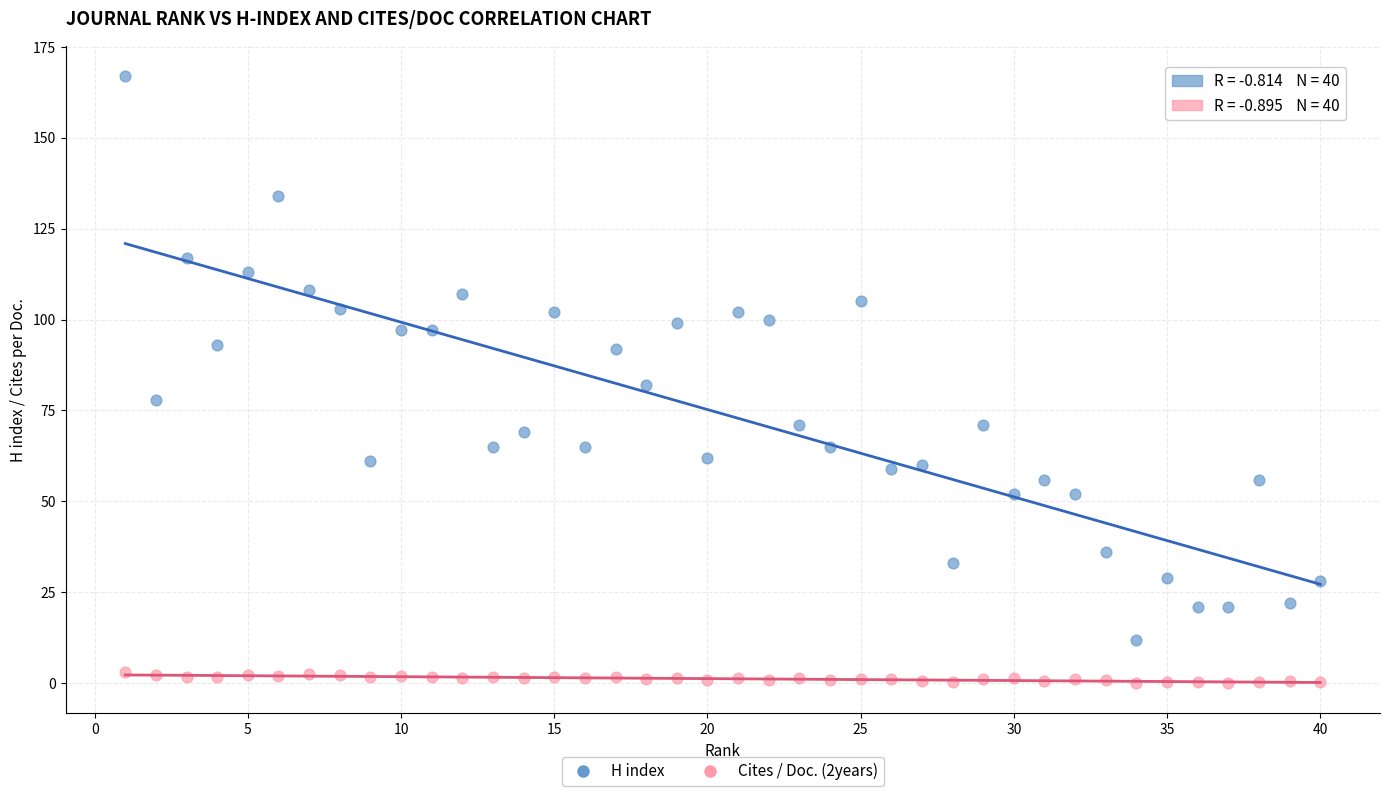

What are all the series names shown in the legend?

H index, Cites / Doc. (2years)